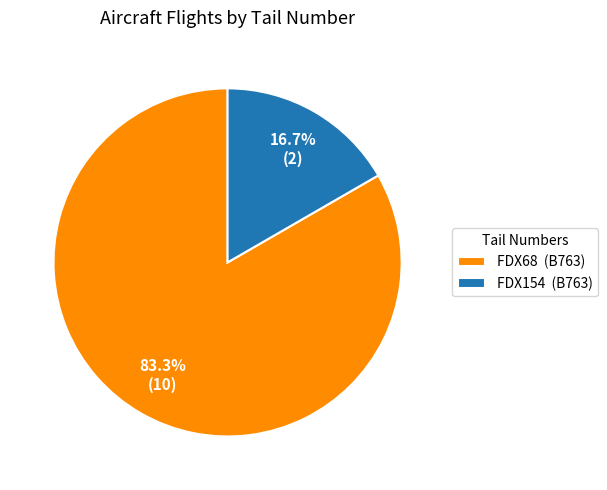

Approximately how many times larger is the value at FDX68 compared to FDX154?

5.0